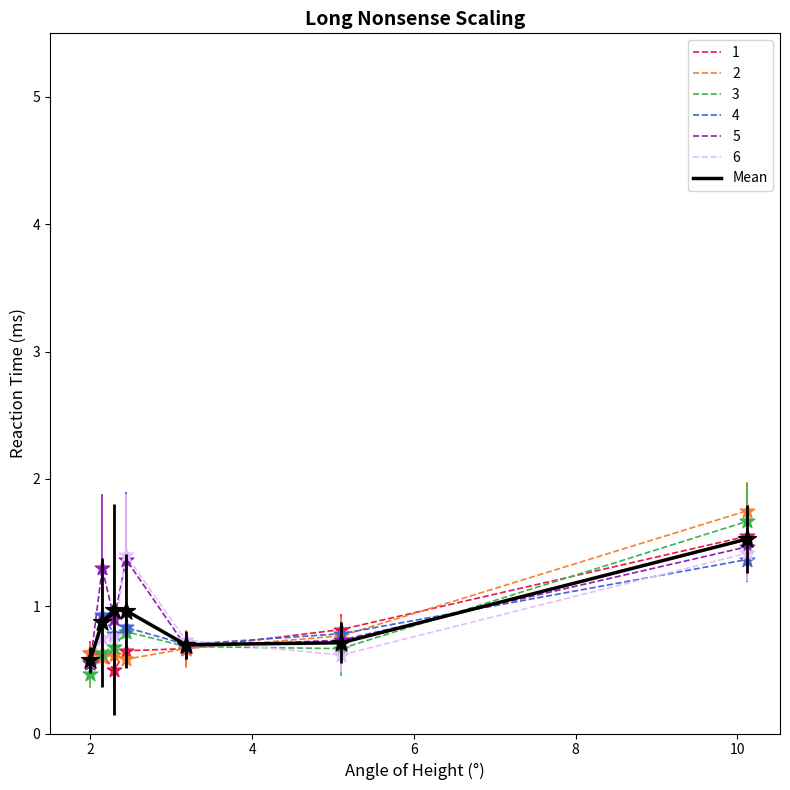

What is the greatest value displayed?

1.8